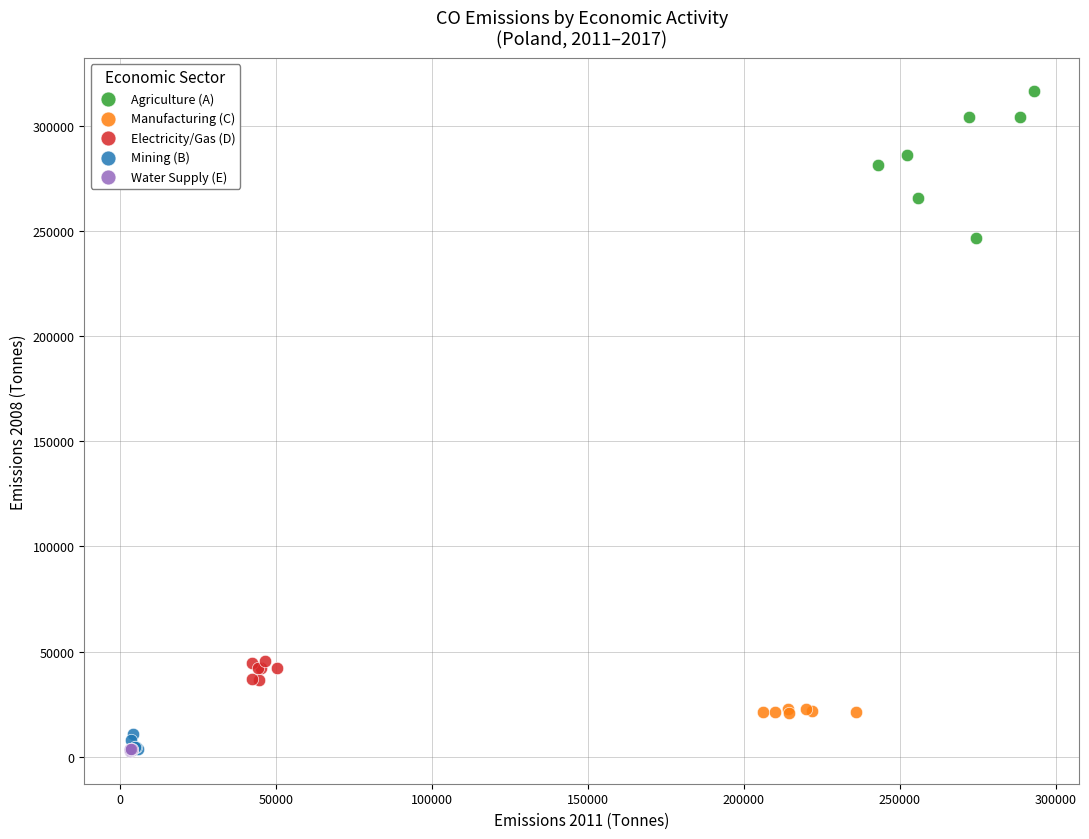

Which series contains the highest Y value?

Agriculture (A)